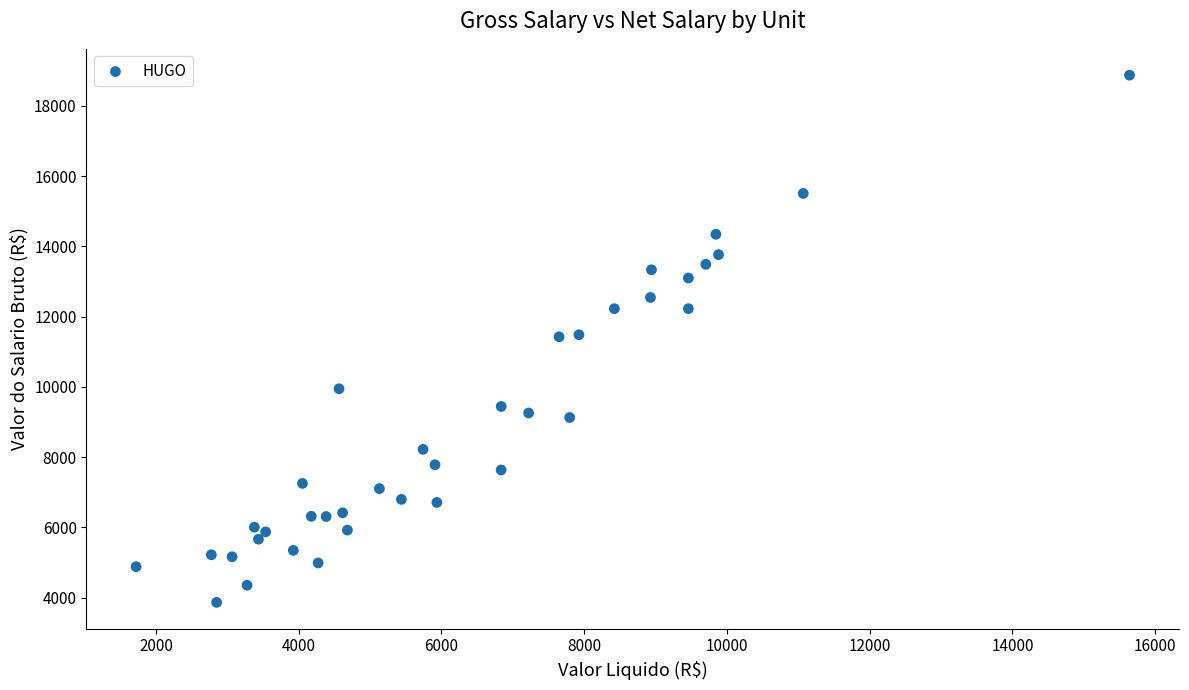

What is the range of X values (max minus min)?

13918.2